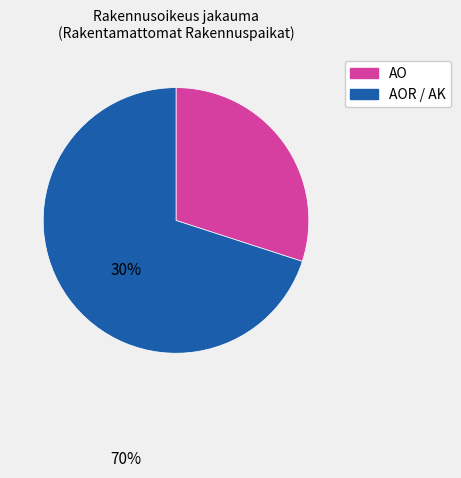

Is there any slice that represents more than half of the pie?

Yes